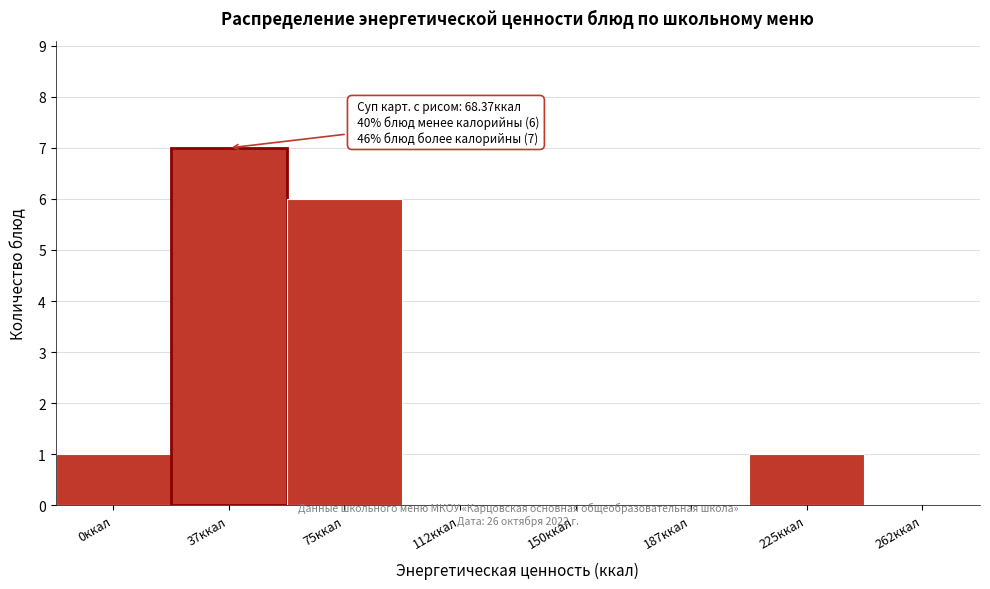

Reading left to right, what are all the values shown in this chart?

0ккал=1	37ккал=7	75ккал=6	112ккал=0	150ккал=0	187ккал=0	225ккал=1	262ккал=0